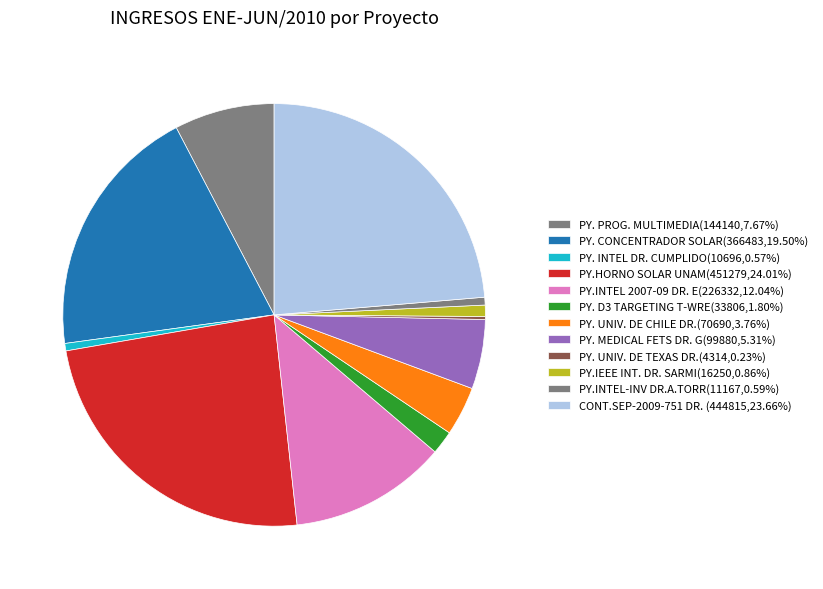

How many slices are in this pie chart?

12